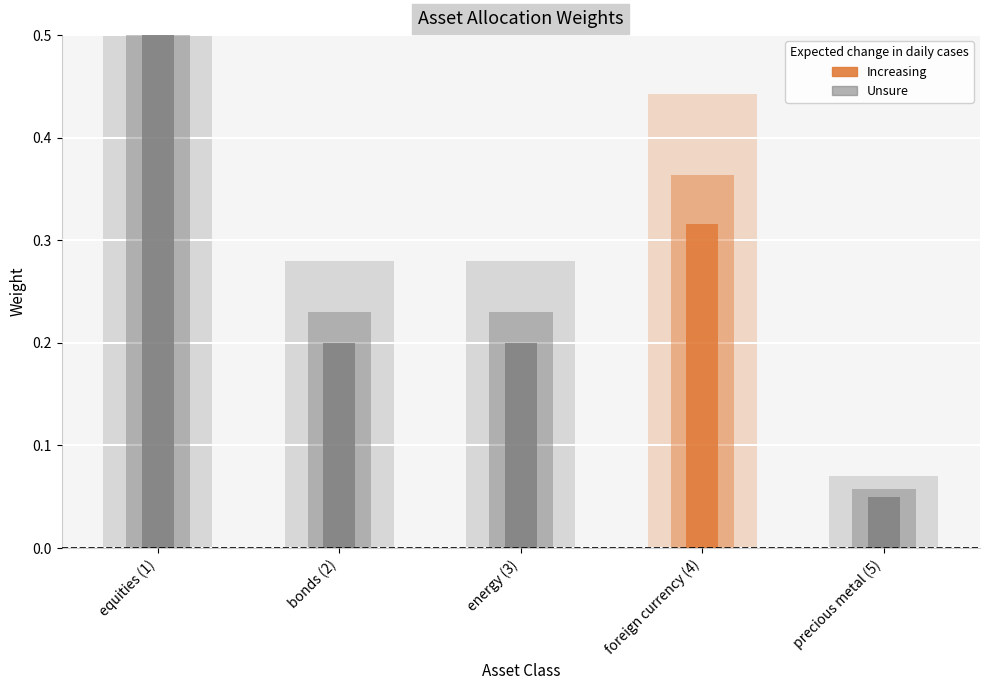

What is the average value?

0.3